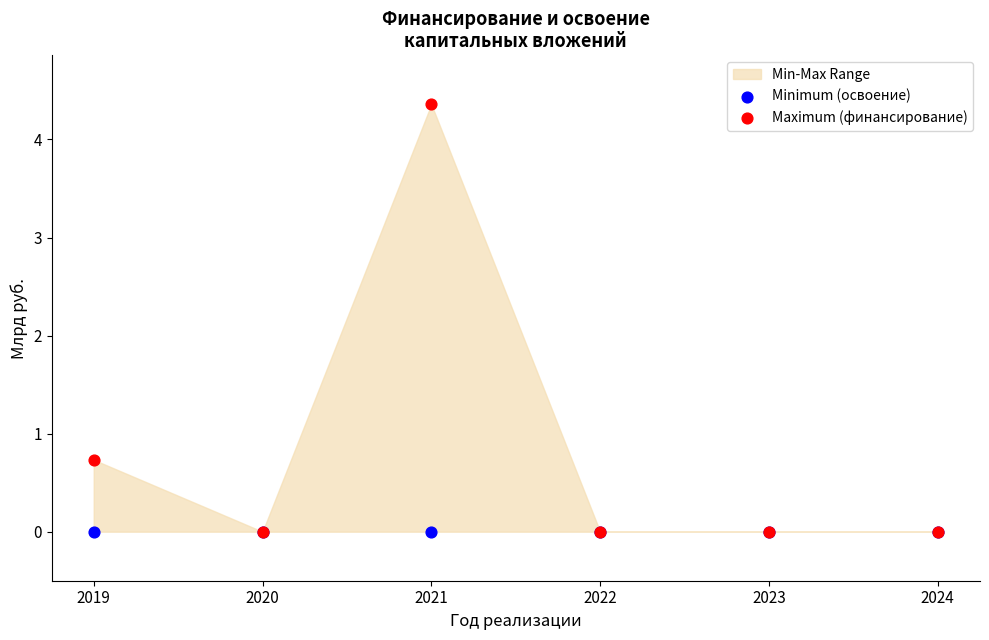

In the Maximum (финансирование) series, what Y value is closest to 2?

0.7